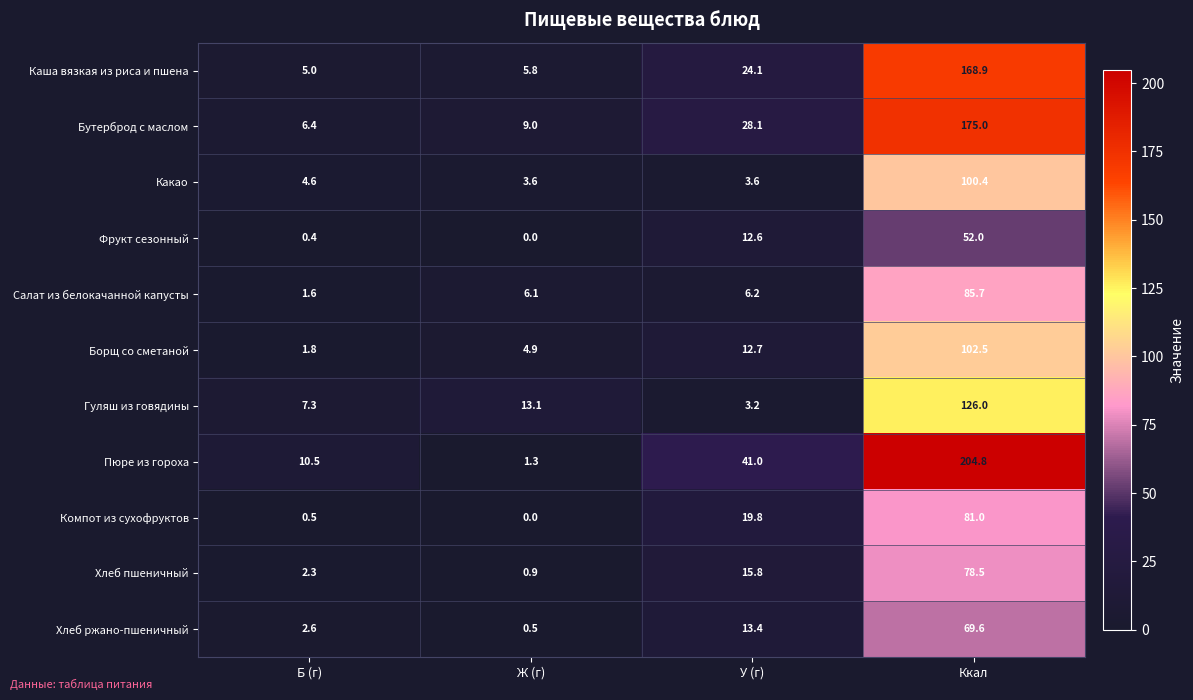

What is the difference between the highest and lowest values at Б (г)?

10.1